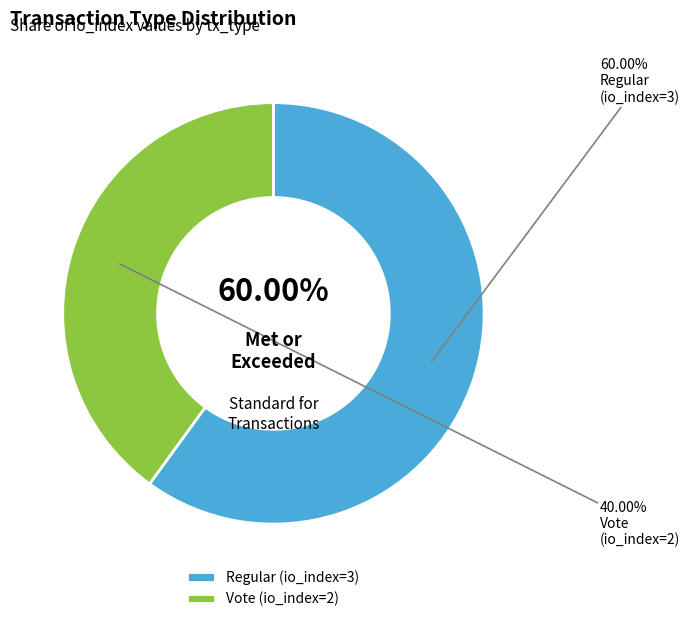

To the nearest percent, what percentage of the pie is Regular (io_index=3)?

60%